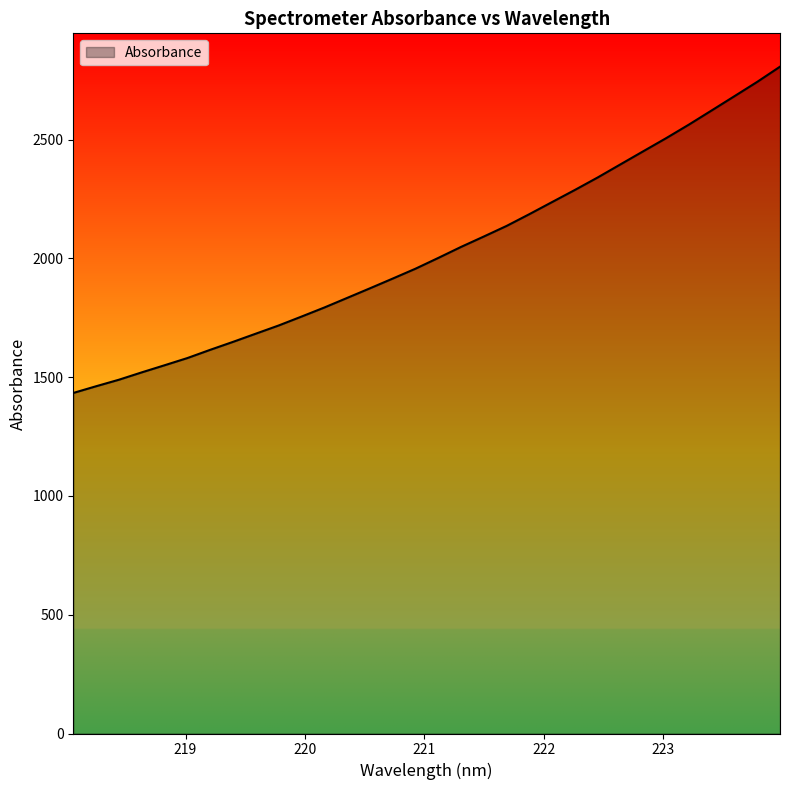

What is the minimum value shown in the chart?

1433.7